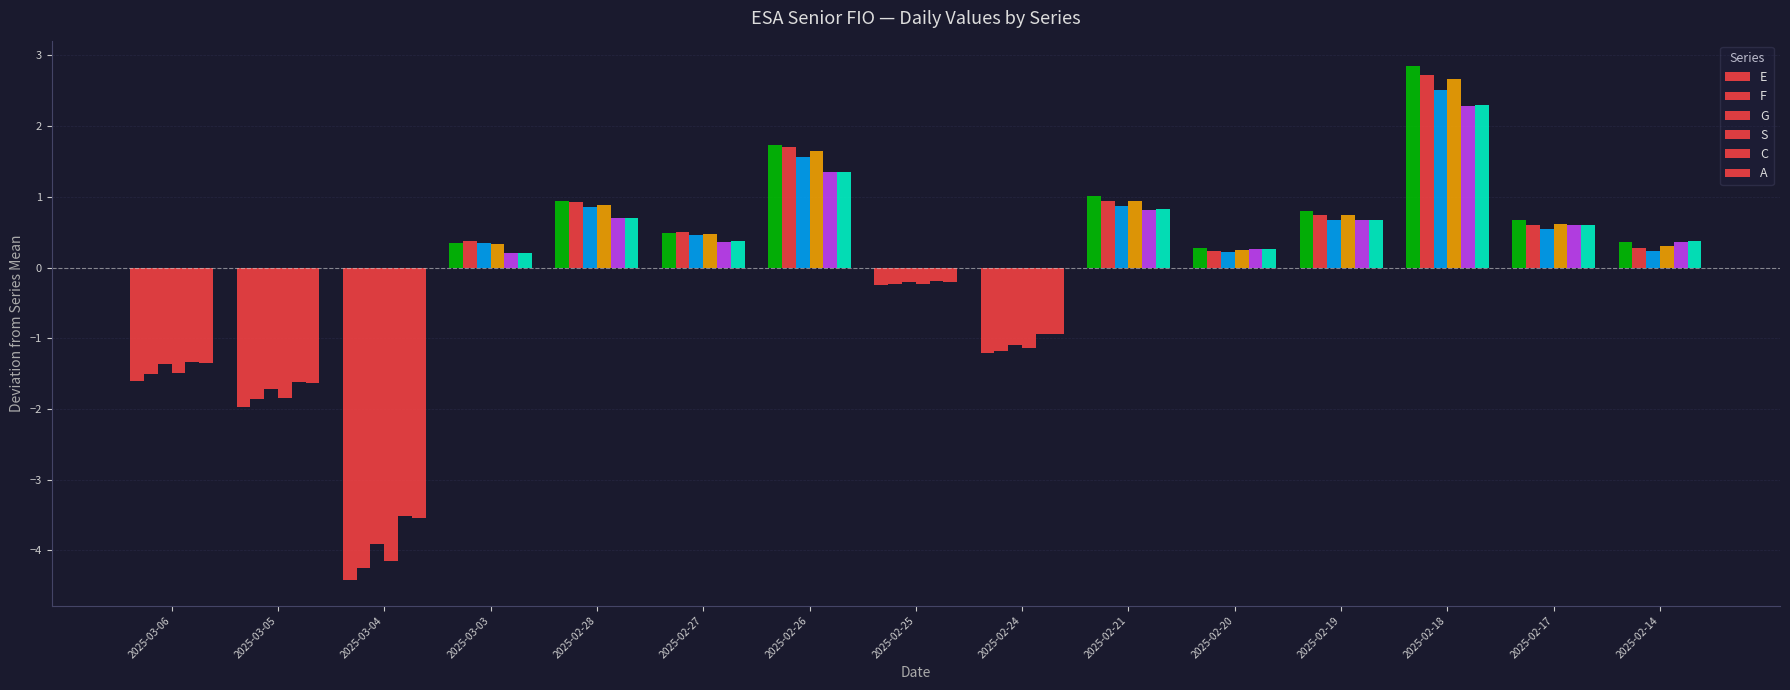

List the labels in order of E value, largest first.

2025-02-18, 2025-02-26, 2025-02-21, 2025-02-28, 2025-02-19, 2025-02-17, 2025-02-27, 2025-02-14, 2025-03-03, 2025-02-20, 2025-02-25, 2025-02-24, 2025-03-06, 2025-03-05, 2025-03-04